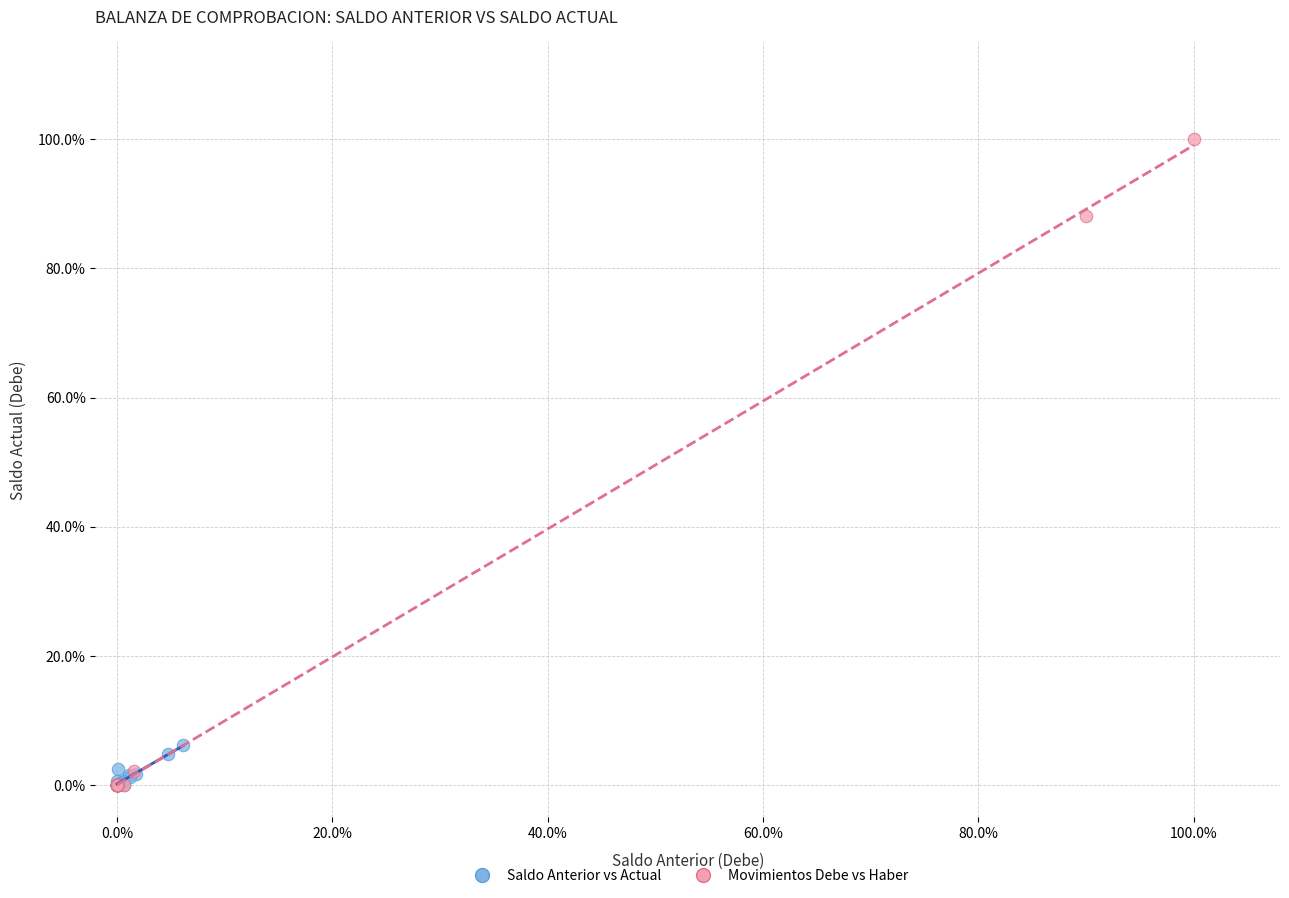

What are all the series names shown in the legend?

Saldo Anterior vs Actual, Movimientos Debe vs Haber